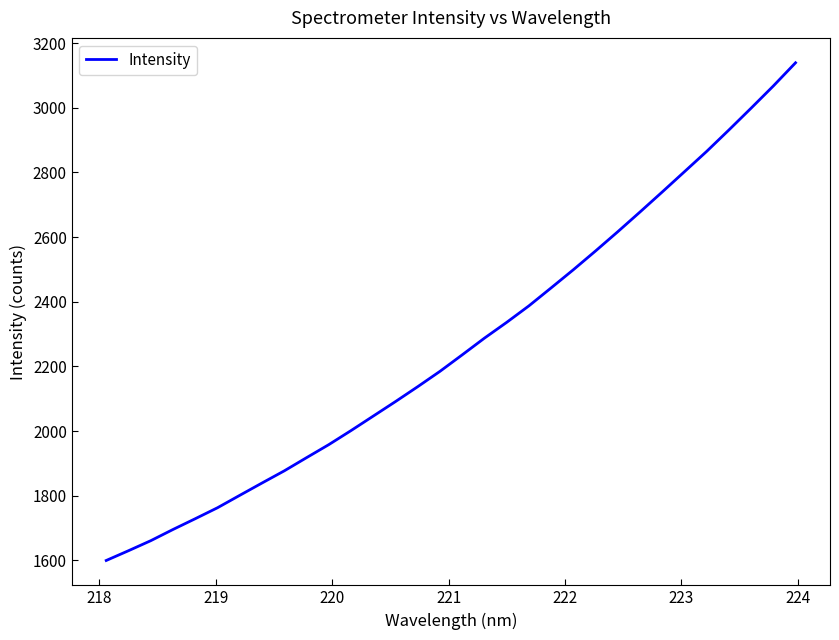

What is the greatest value displayed?

3139.1